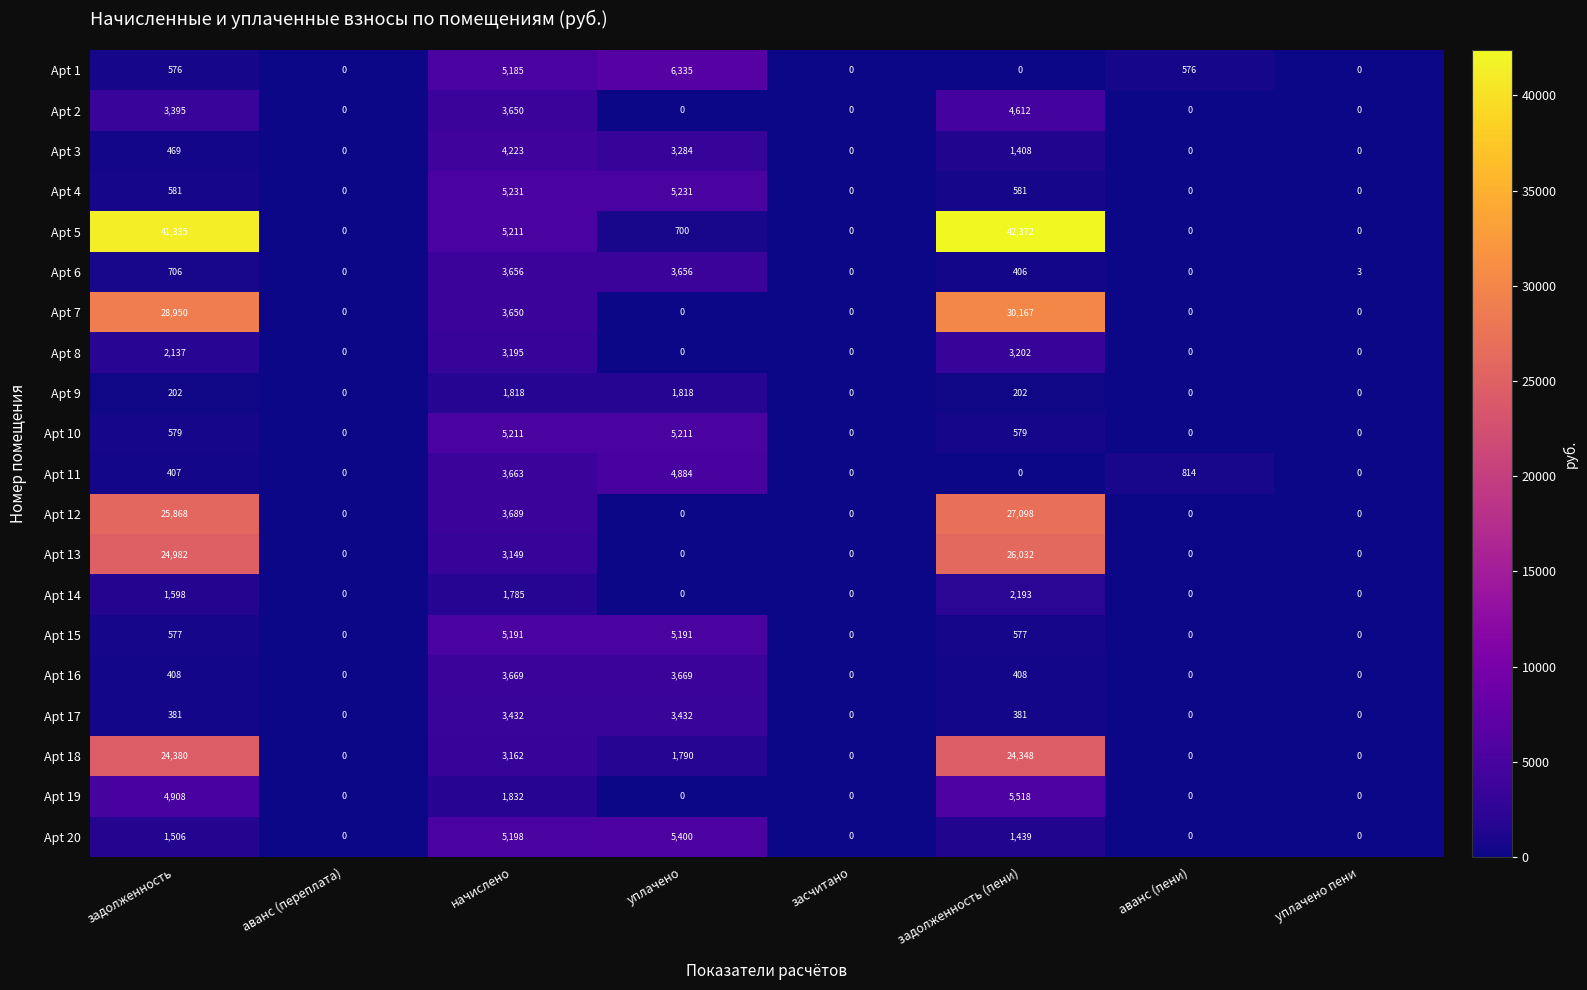

What is the maximum value shown in the chart?

42372